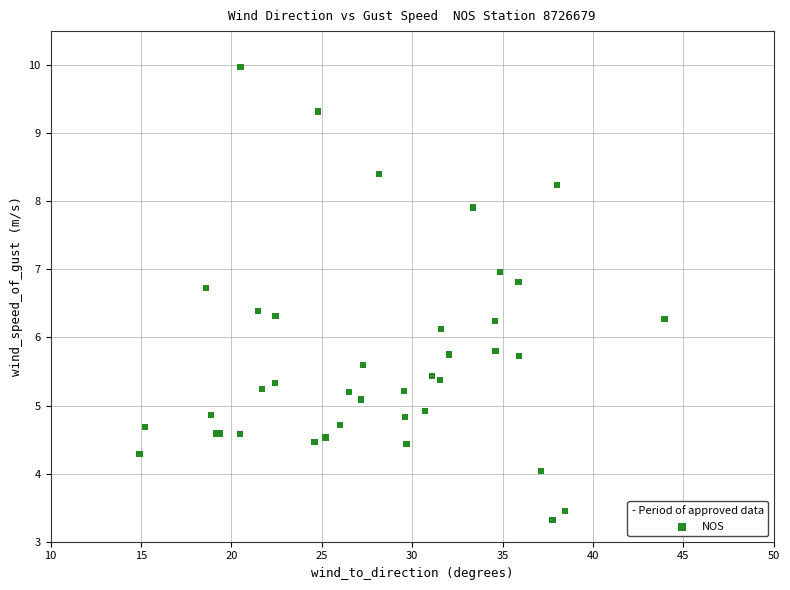

What Y value in the scatter plot is closest to 6?

6.1